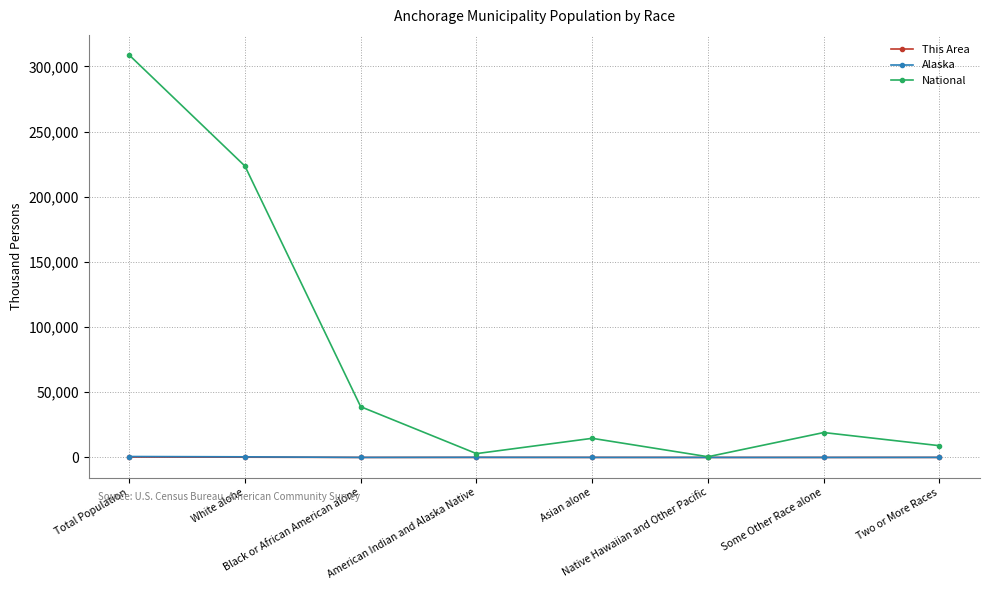

Which series has the largest range (max minus min)?

National